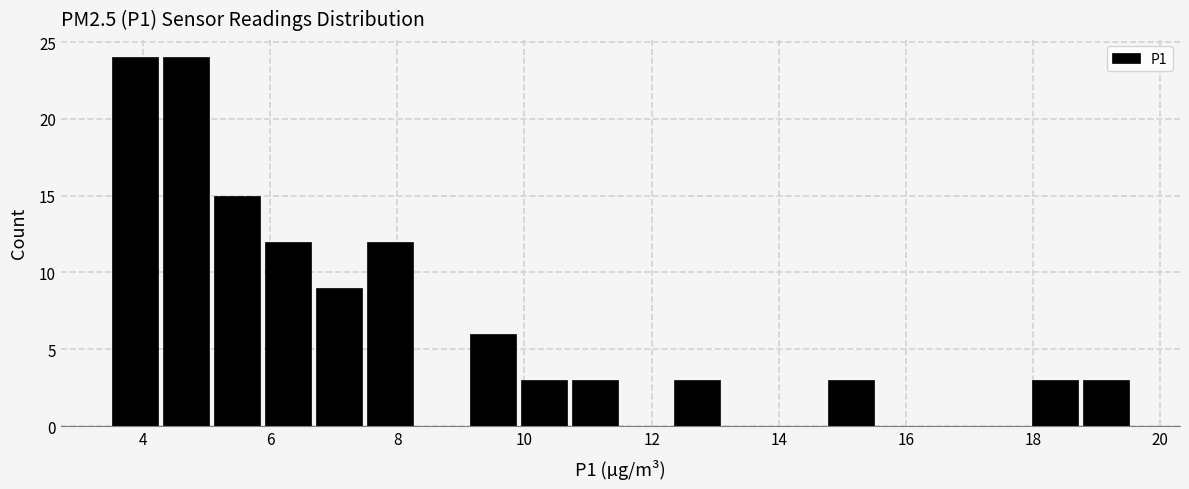

Reading left to right, list every bar in this chart as the range it spans on the x-axis followed by its height. Neither the bar edges nor the heights are printed on the chart, so give them approximately, as read against the axes.

3.4 to 4.2: 24
4.2 to 5.0: 24
5.0 to 5.8: 15
5.8 to 6.6: 12
6.6 to 7.4: 9
7.4 to 8.2: 12
8.2 to 9.0: 0
9.0 to 10.0: 6
10.0 to 10.8: 3
10.8 to 11.6: 3
11.6 to 12.4: 0
12.4 to 13.2: 3
13.2 to 14.0: 0
14.0 to 14.8: 0
14.8 to 15.6: 3
15.6 to 16.4: 0
16.4 to 17.2: 0
17.2 to 18.0: 0
18.0 to 18.8: 3
18.8 to 19.6: 3